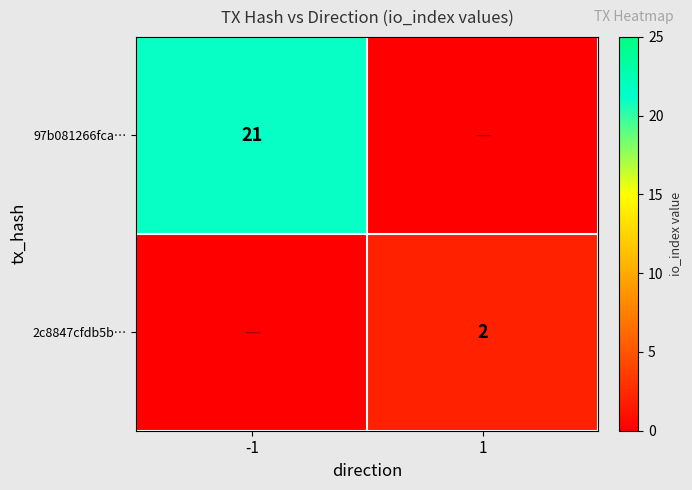

Rank the series by their average value, from lowest to highest.

2c8847cfdb5b…, 97b081266fca…